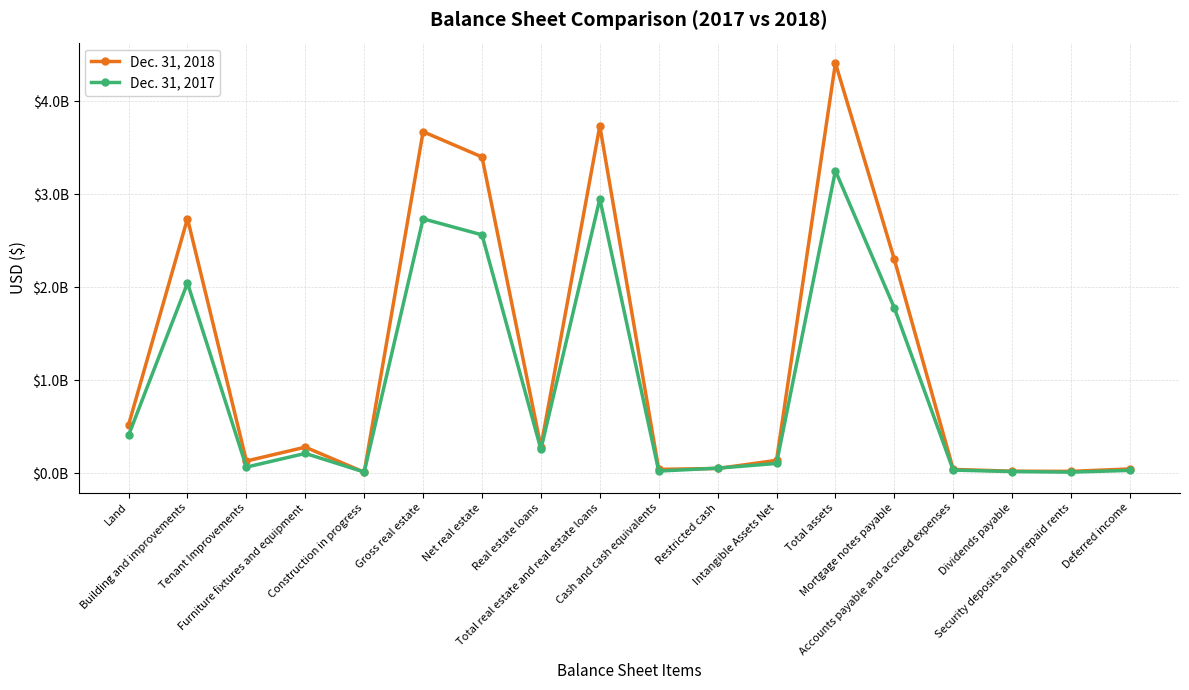

Which series has the widest spread of values?

Dec. 31, 2018